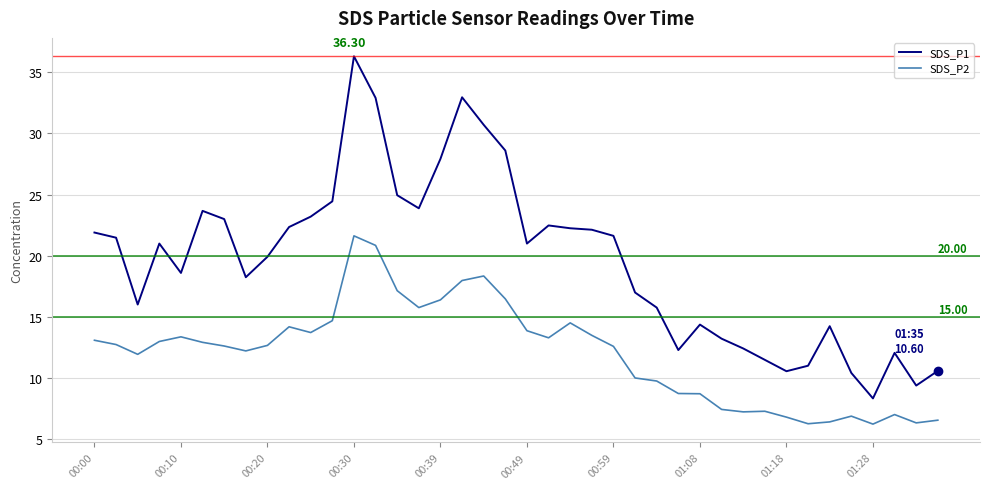

True or false: SDS_P1 and SDS_P2 cross at least once.

False